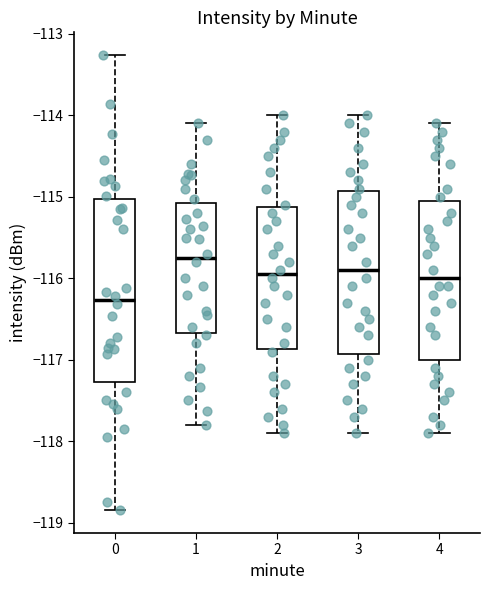

Where is the lower edge of the box at x = 4 on the y-axis? The values are not printed on the chart, so give them approximately, as read against the axis.

-117.0